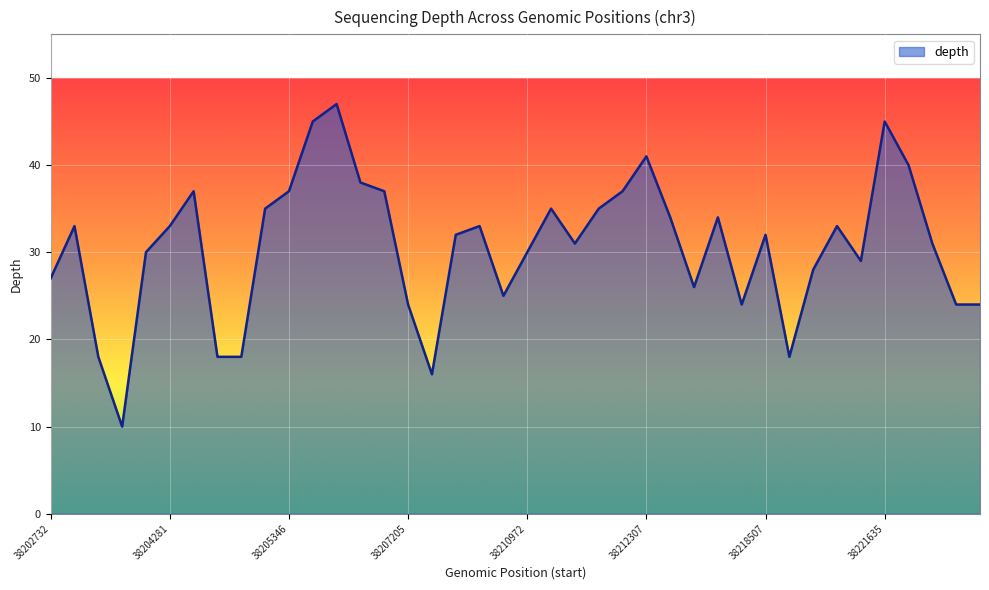

What is the difference between the maximum and minimum values?

37